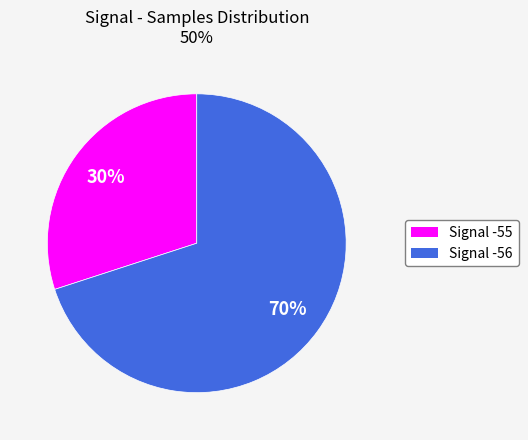

Do Signal -56 and Signal -55 together represent more than half of the pie?

Yes